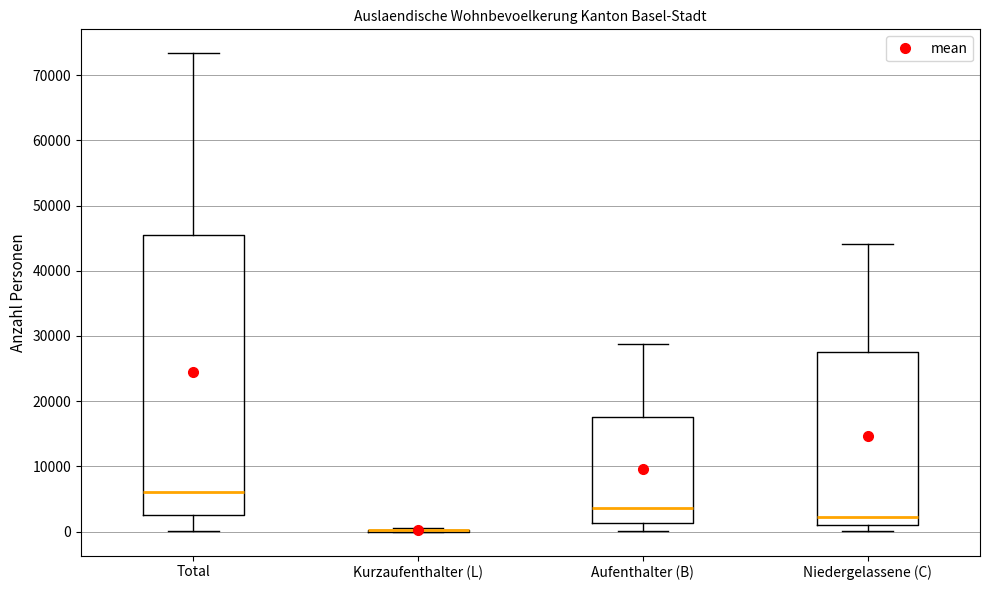

Comparing the boxes themselves (not the whiskers), which one is the tallest?

Total